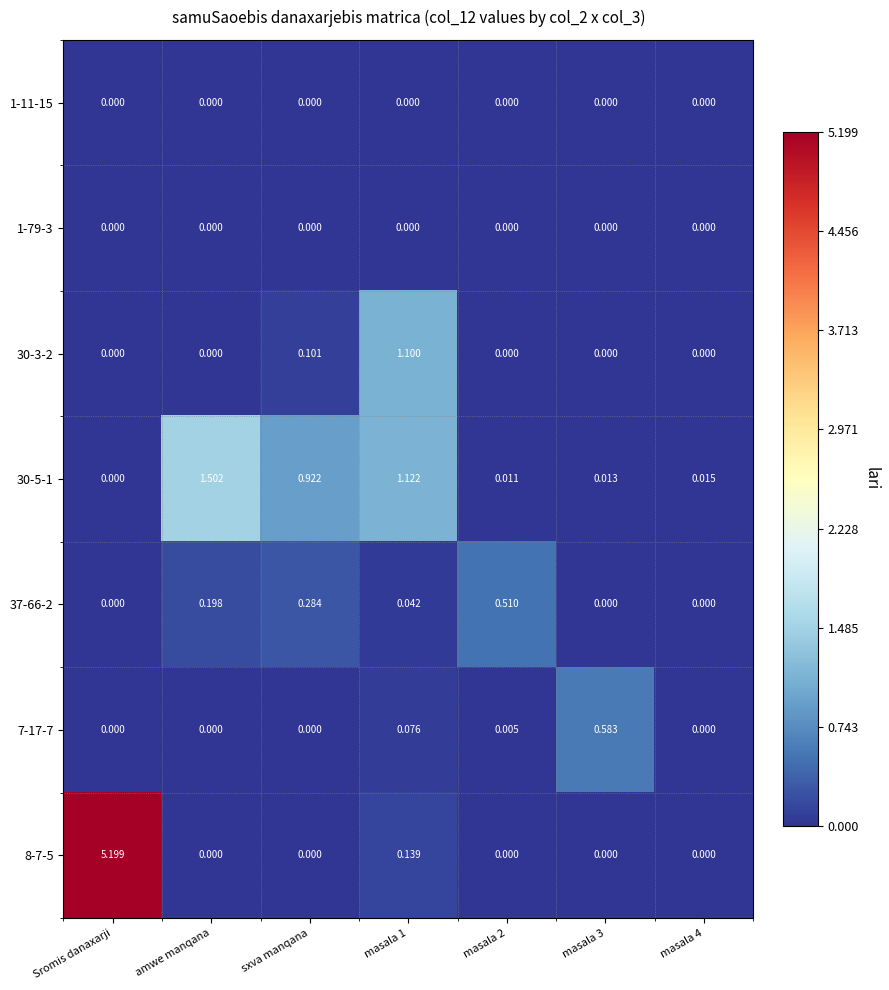

Which category has the highest value in the 30-5-1 series?

amwe manqana